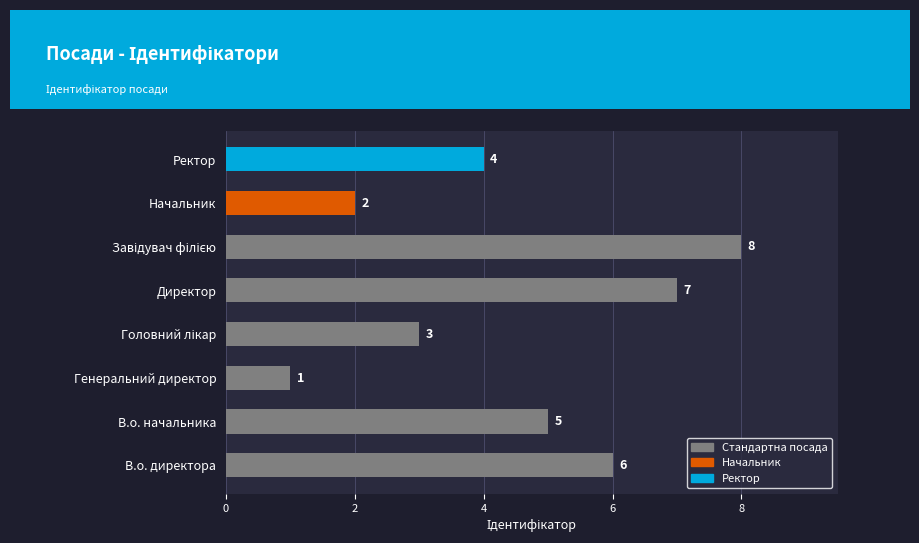

Are the bars grouped side by side (vs. stacked)?

No